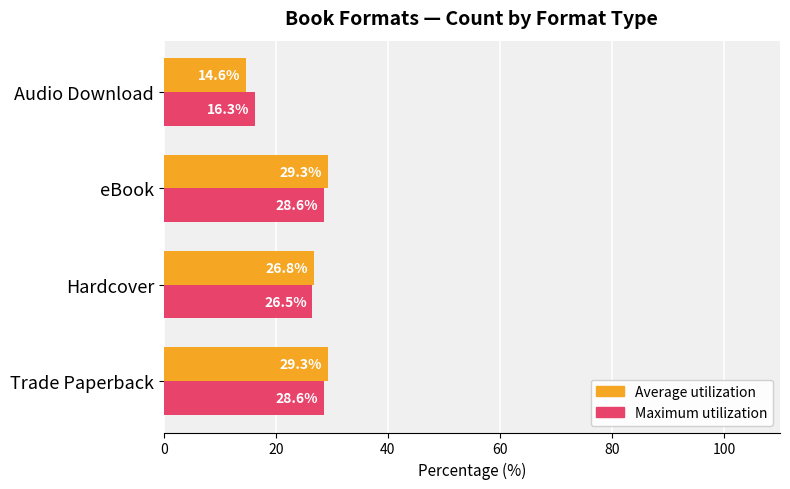

At Trade Paperback, list the series in order from smallest to largest.

Maximum utilization, Average utilization